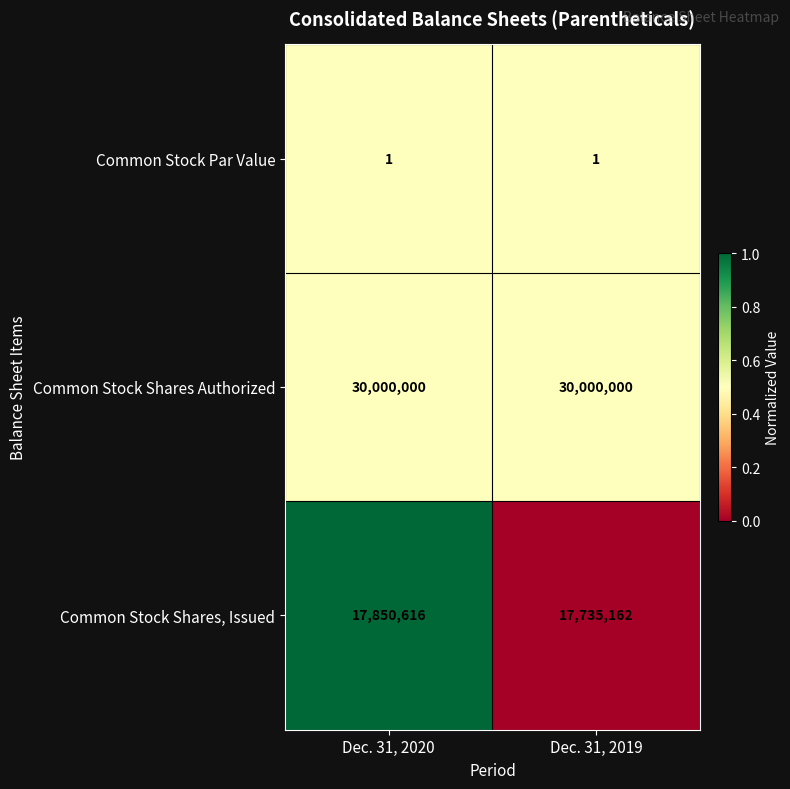

True or false: Common Stock Shares Authorized has a value of 30000000 at Dec. 31, 2020.

True